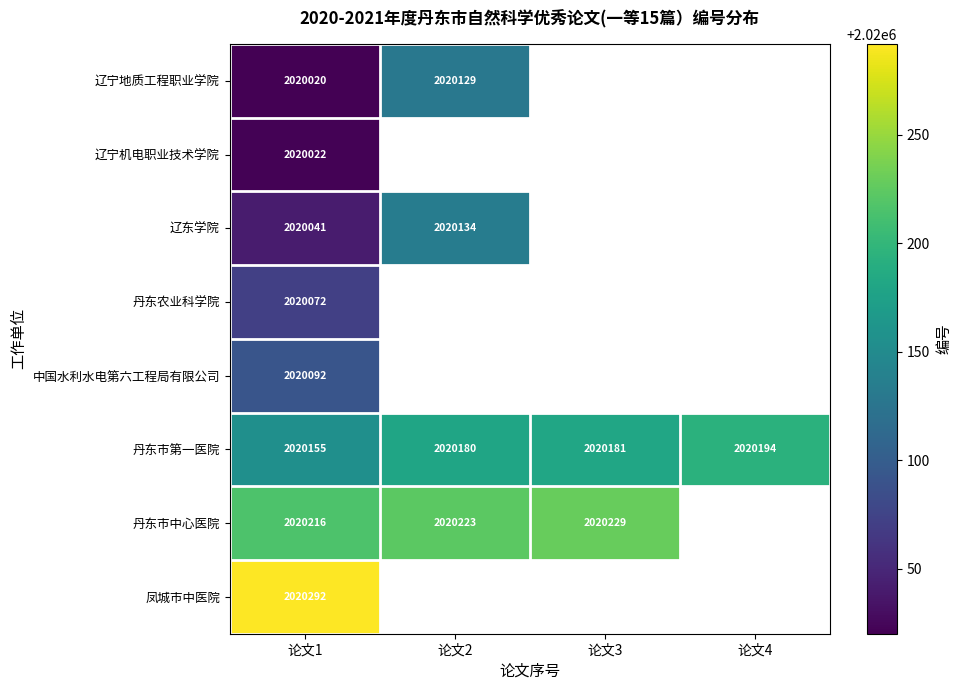

How many distinct data groups are displayed?

8